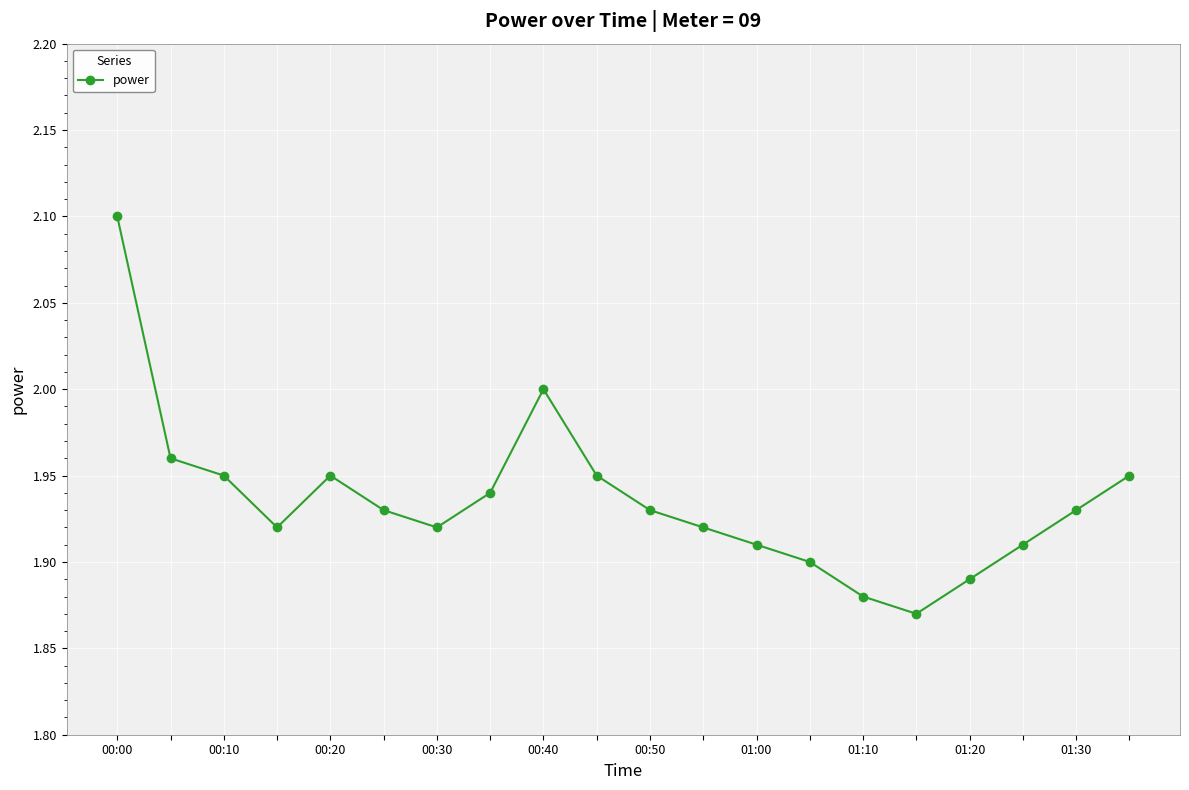

How many points are higher than both their immediate neighbors (excluding endpoints)?

2